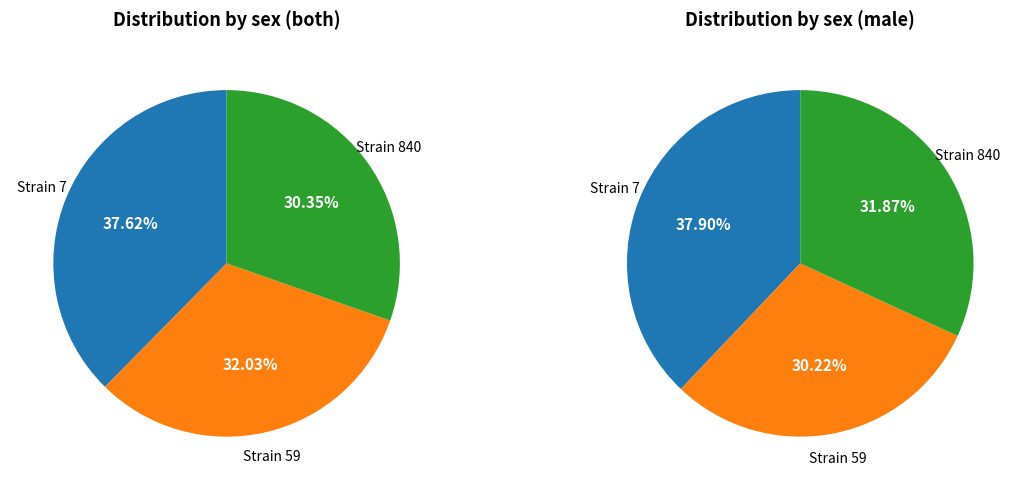

Which category has the biggest portion of the pie?

7